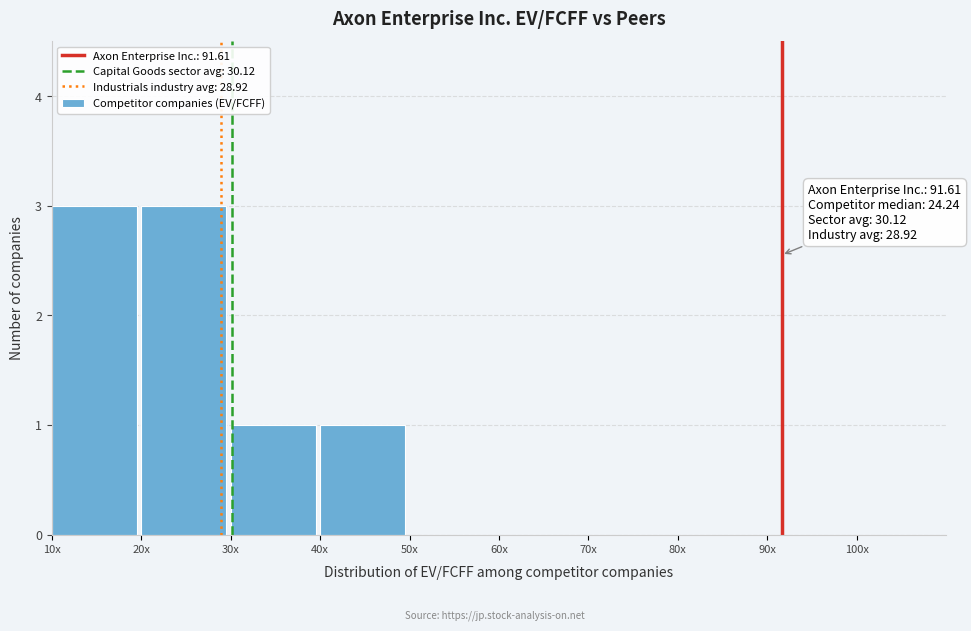

Reading right to left, transcribe all the data shown in this chart.

90x=0	80x=0	70x=0	60x=0	50x=0	40x=1	30x=1	20x=3	10x=3